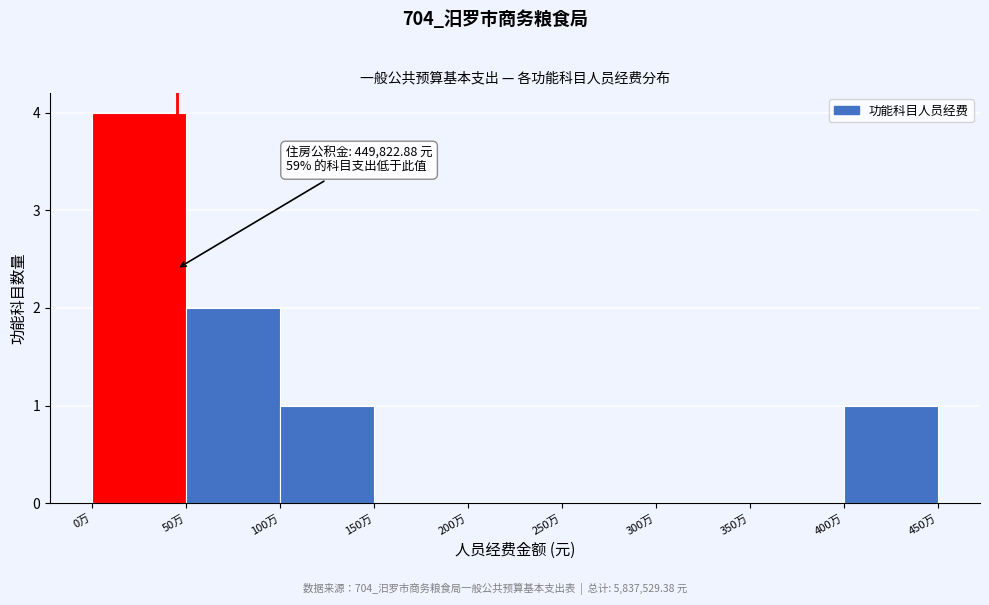

Reading left to right, extract all data points from this chart.

0万=4	50万=2	100万=1	150万=0	200万=0	250万=0	300万=0	350万=0	400万=1